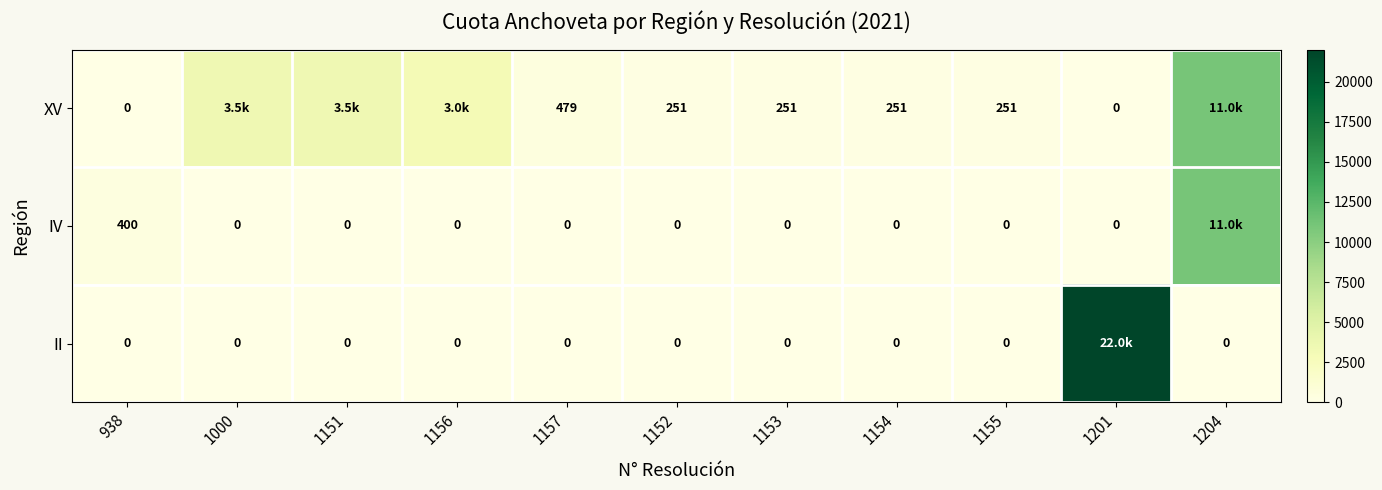

Which label corresponds to the largest value in the chart?

1201